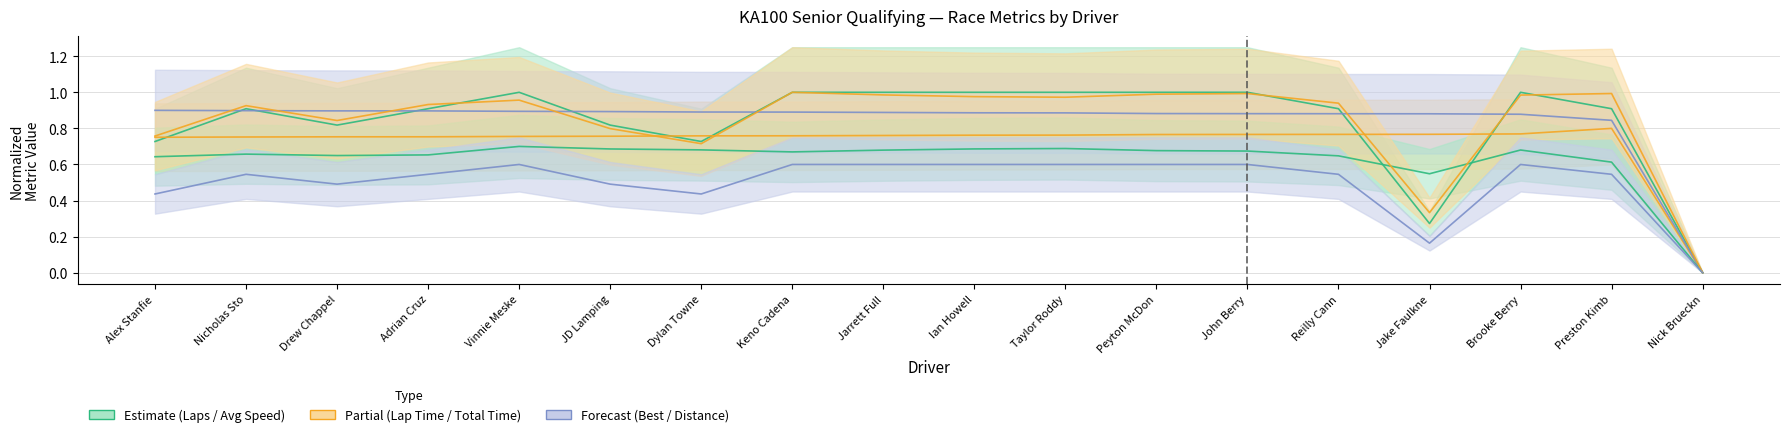

Reading right to left, list all the values displayed in this chart.

Total Laps: 0.0	0.9	1.0	0.3	0.9	1.0	1.0	1.0	1.0	1.0	1.0	0.7	0.8	1.0	0.9	0.8	0.9	0.7
Best Lap time: 0.0	0.8	0.8	0.8	0.8	0.8	0.8	0.8	0.8	0.8	0.8	0.8	0.8	0.8	0.8	0.8	0.8	0.8
Best Speed: 0.0	0.8	0.9	0.9	0.9	0.9	0.9	0.9	0.9	0.9	0.9	0.9	0.9	0.9	0.9	0.9	0.9	0.9
Average Speed: 0.0	0.6	0.7	0.5	0.6	0.7	0.7	0.7	0.7	0.7	0.7	0.7	0.7	0.7	0.7	0.6	0.7	0.6
Total Time: 0.0	1.0	1.0	0.3	0.9	1.0	1.0	1.0	1.0	1.0	1.0	0.7	0.8	1.0	0.9	0.8	0.9	0.8
Total Distance: 0.0	0.5	0.6	0.2	0.5	0.6	0.6	0.6	0.6	0.6	0.6	0.4	0.5	0.6	0.5	0.5	0.5	0.4